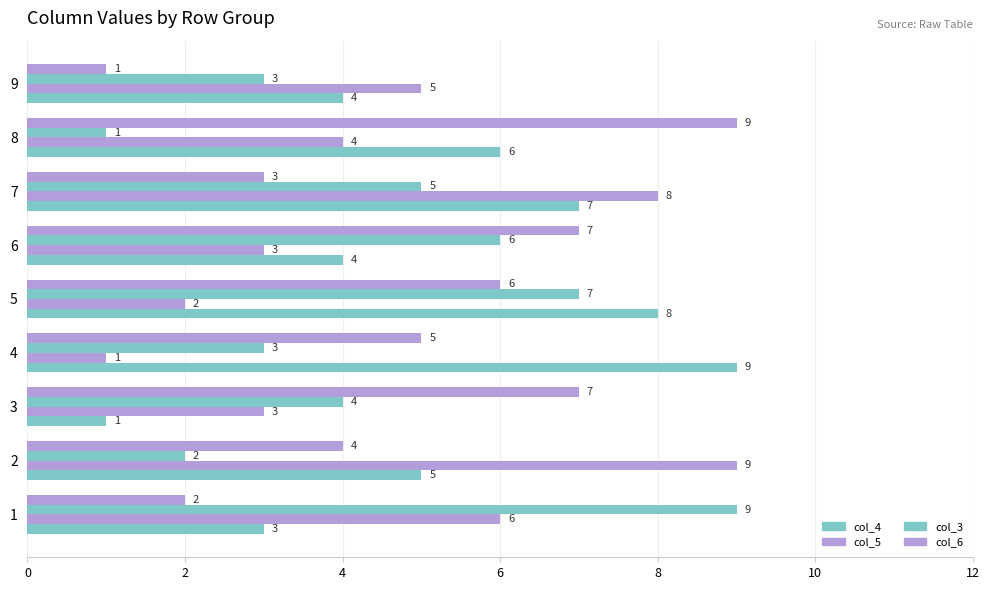

What is the highest value of the col_5 series?

9